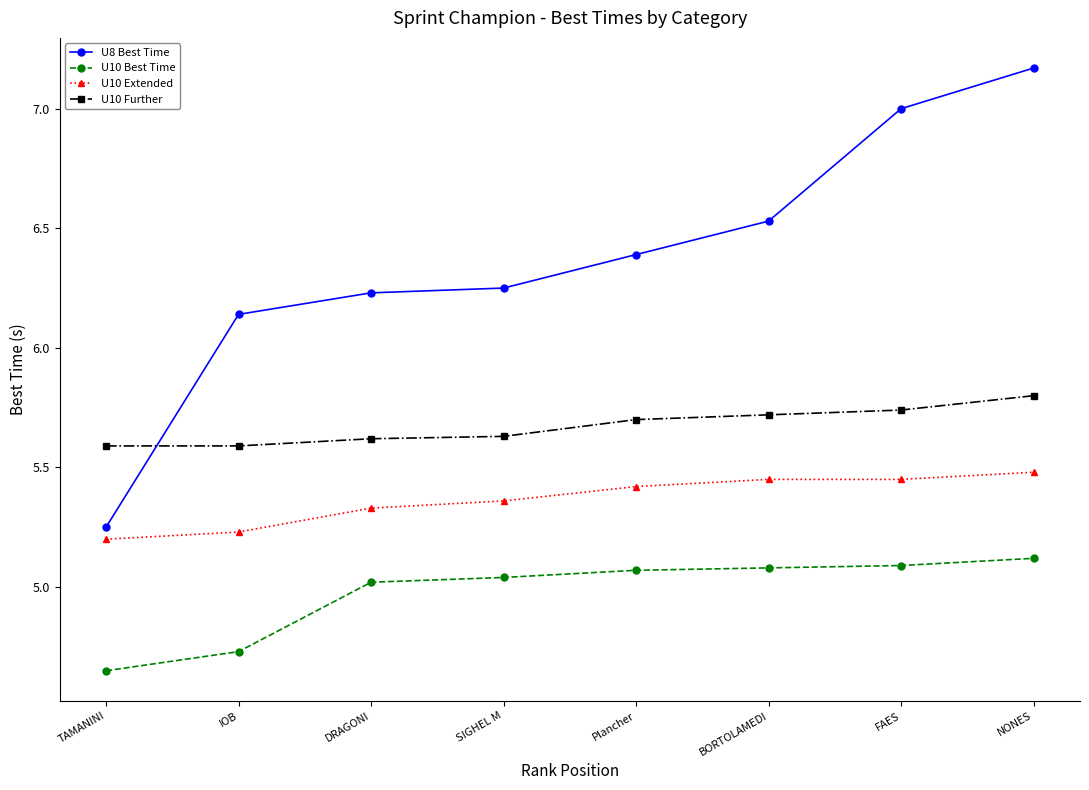

True or false: U10 Extended has more than 1 points higher than both neighbors.

False